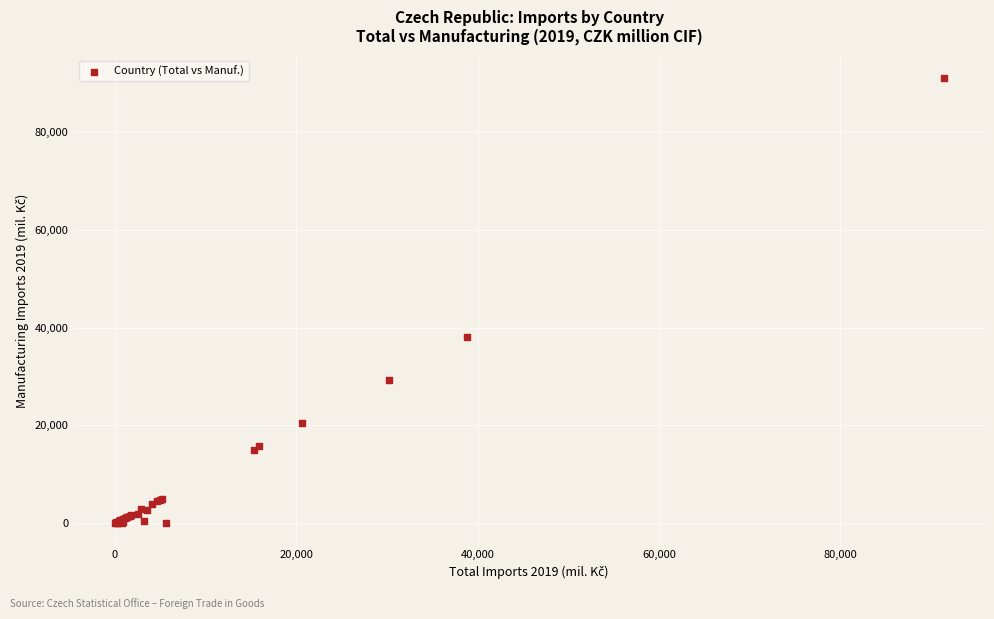

What Y value in the scatter plot is closest to 45516?

38028